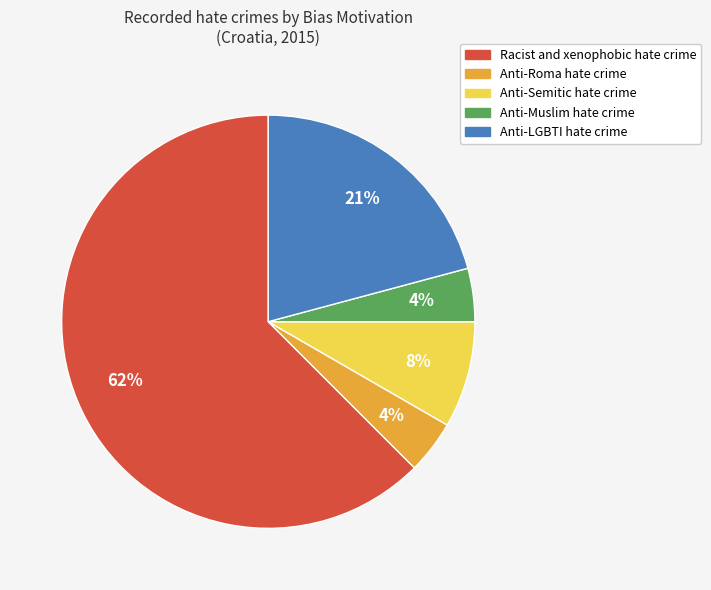

Which has a higher value, Anti-LGBTI hate crime or Anti-Semitic hate crime?

Anti-LGBTI hate crime